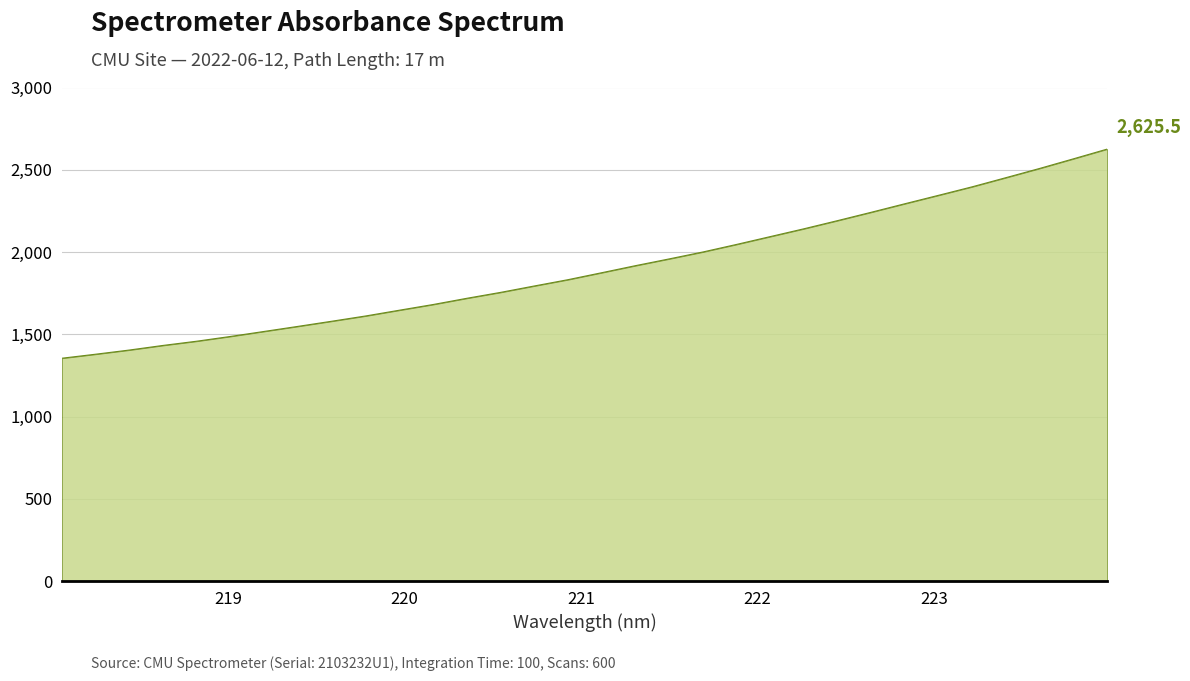

What is the maximum value shown in the chart?

2625.5